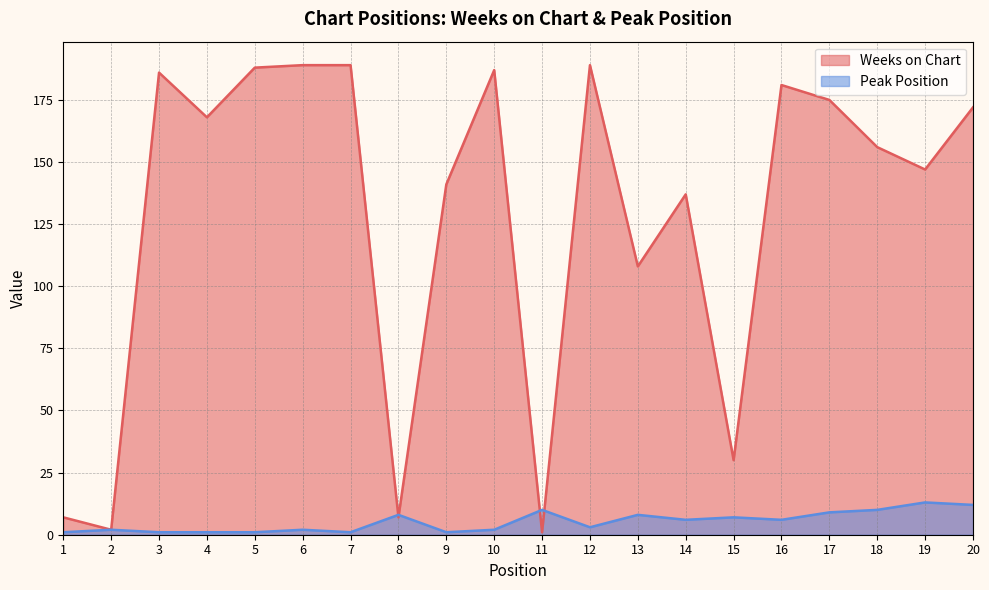

What is the value of the Peak Position point at the 7th from the left?

1